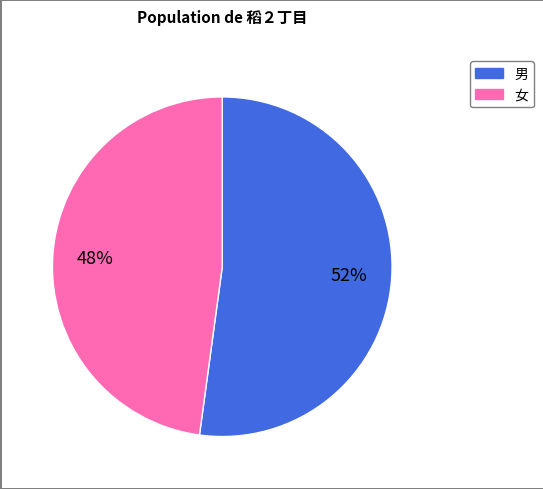

Does any single category account for the majority?

Yes